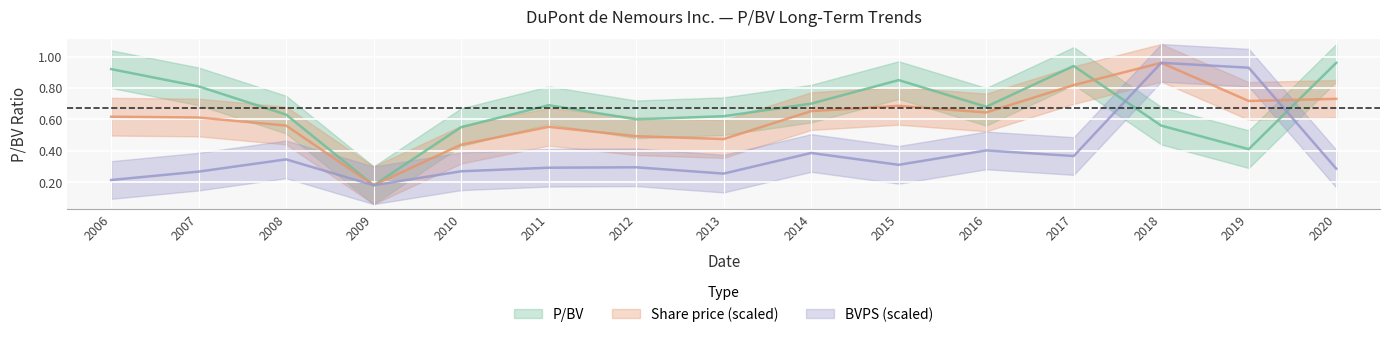

What is the average value of the P/BV series?

0.7